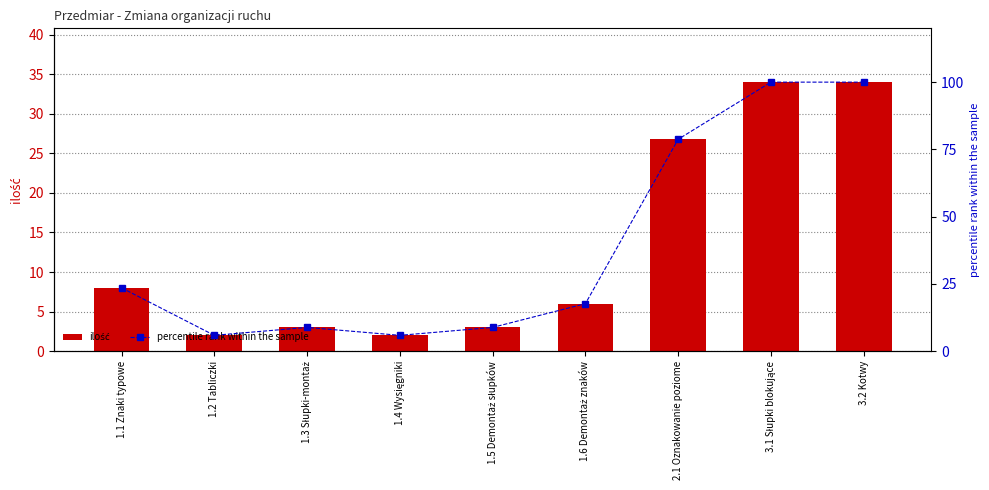

Rank the categories by percentile rank within the sample value from lowest to highest.

1.2 Tabliczki, 1.4 Wysięgniki, 1.3 Słupki-montaż, 1.5 Demontaż słupków, 1.6 Demontaż znaków, 1.1 Znaki typowe, 2.1 Oznakowanie poziome, 3.1 Słupki blokujące, 3.2 Kotwy